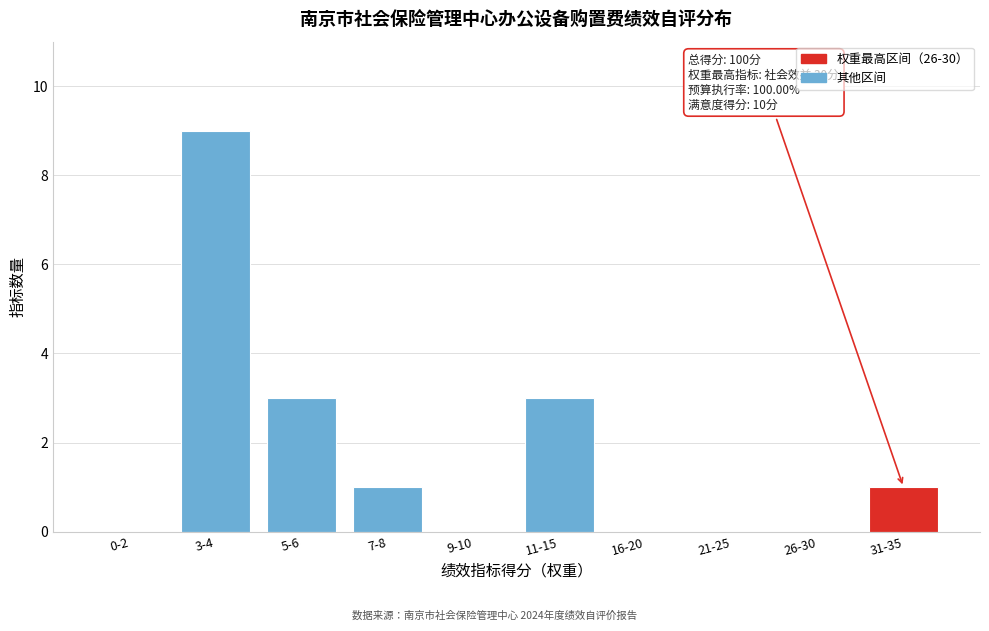

Reading left to right, what are all the values shown in this chart?

0-2=0	3-4=9	5-6=3	7-8=1	9-10=0	11-15=3	16-20=0	21-25=0	26-30=0	31-35=1